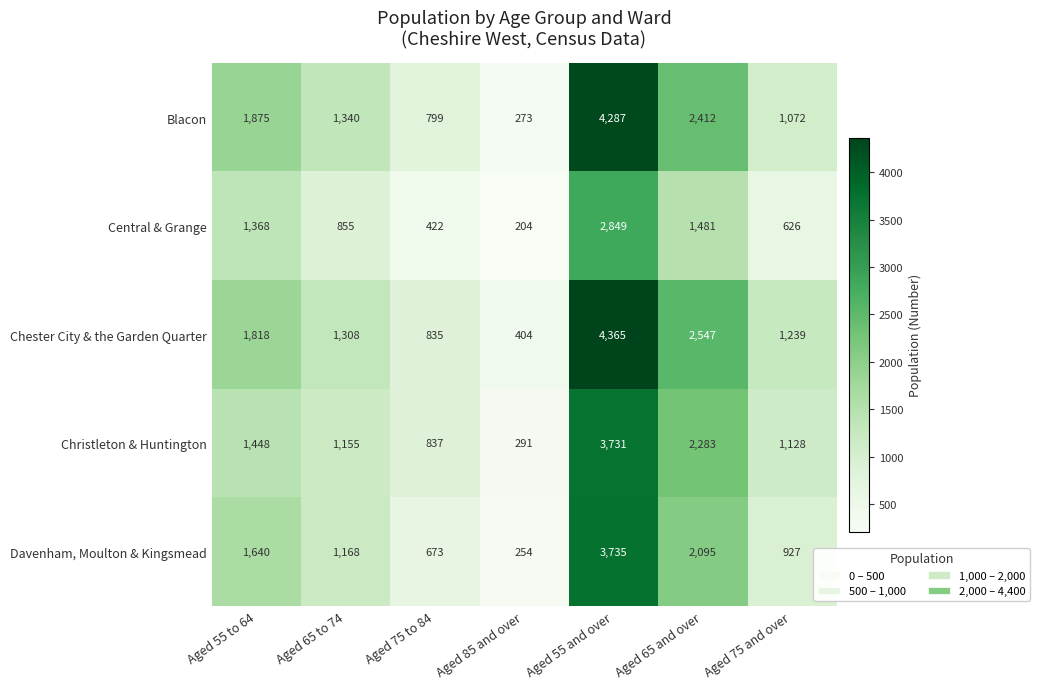

At which category does the chart reach its minimum across all series?

Aged 85 and over